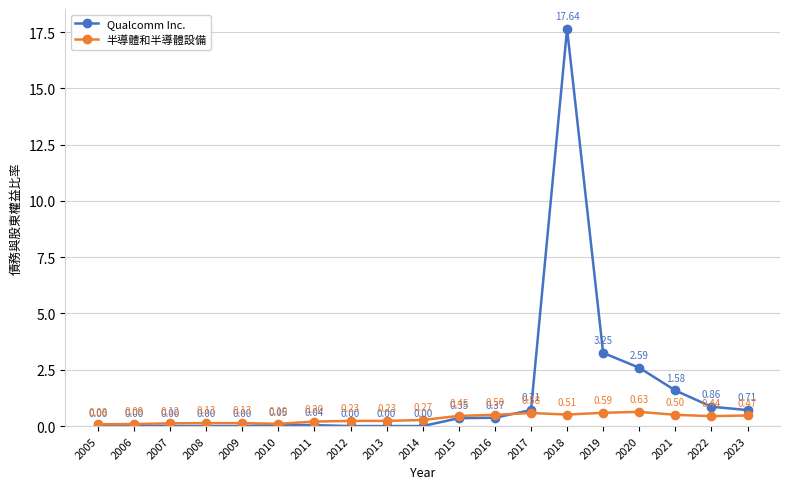

What are all the series names shown in the legend?

Qualcomm Inc., 半導體和半導體設備